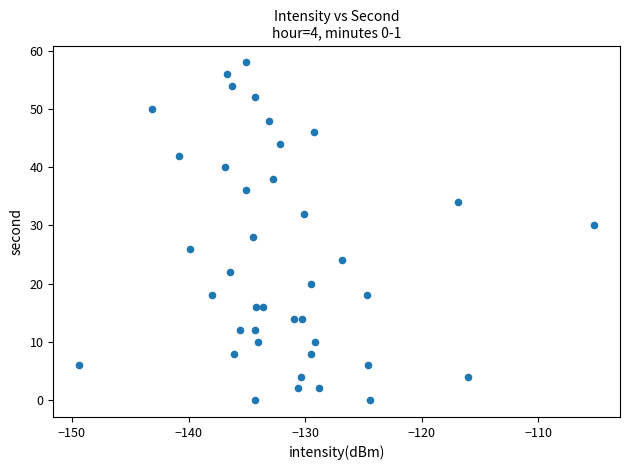

What is the range of Y values (max minus min)?

58